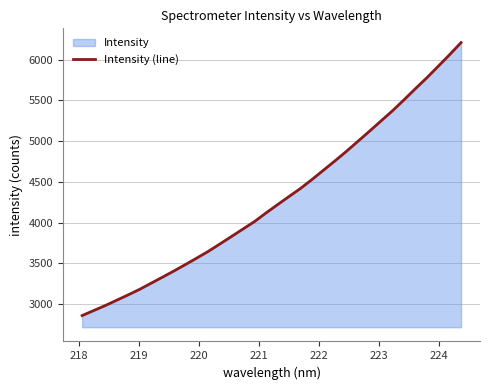

What is the difference between the maximum and minimum values?

3347.9